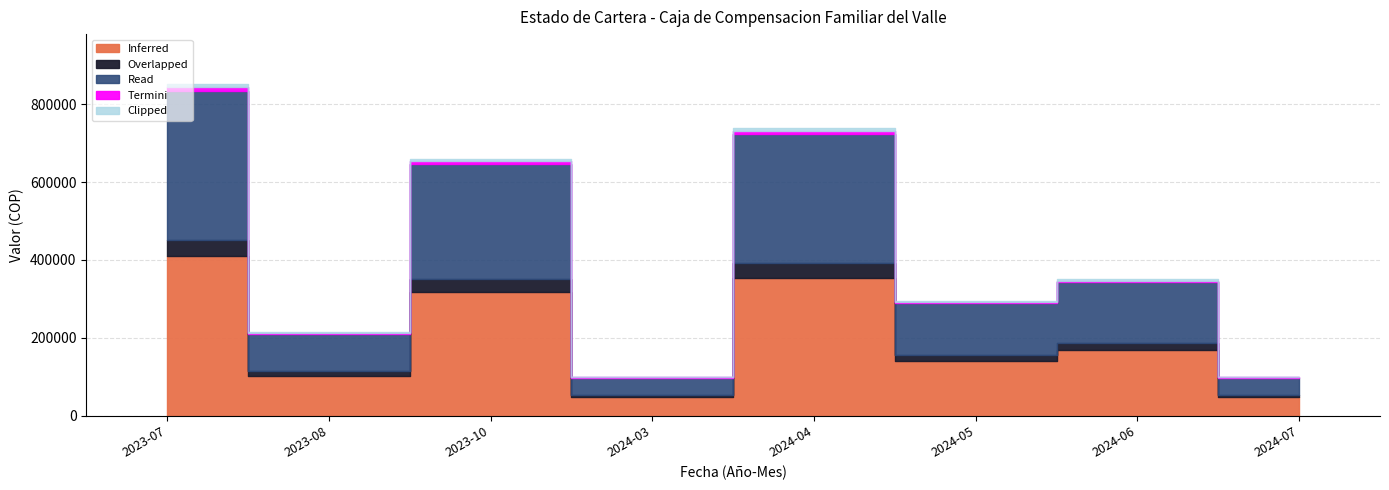

Is it true that the value at 2024-03 is 100000?

True